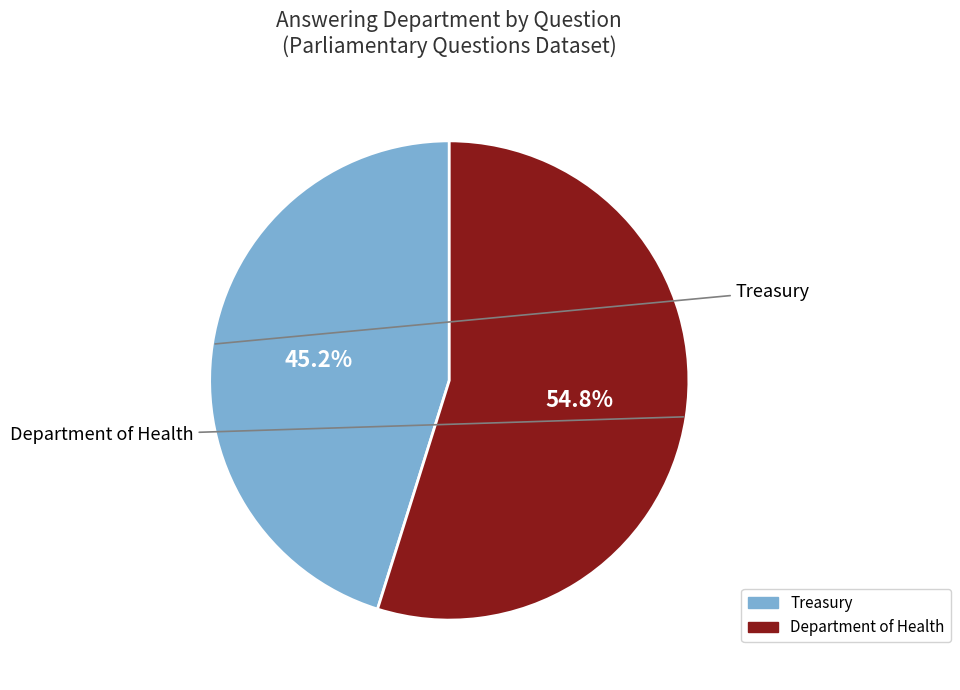

Is there any slice that represents more than half of the pie?

Yes